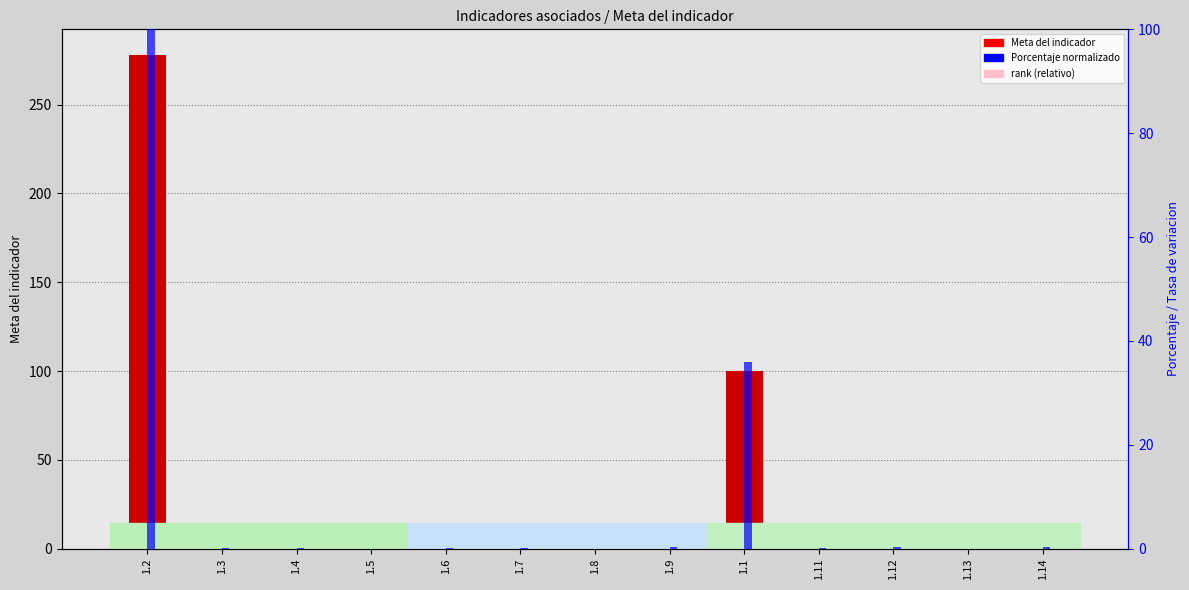

Which series has the largest range (max minus min)?

Meta del indicador